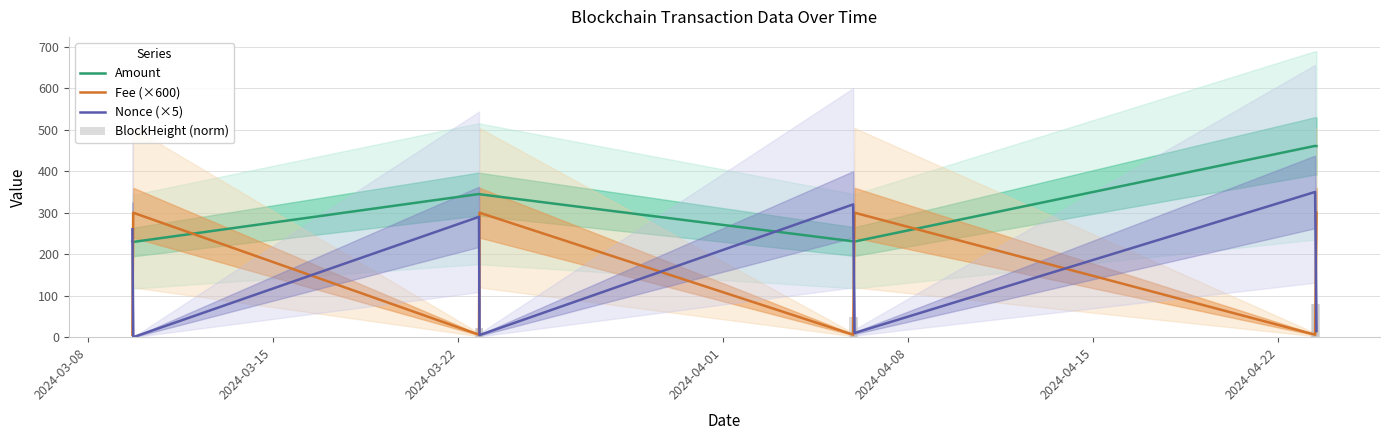

True or false: Fee (×600) and Nonce (×5) cross at least once.

True